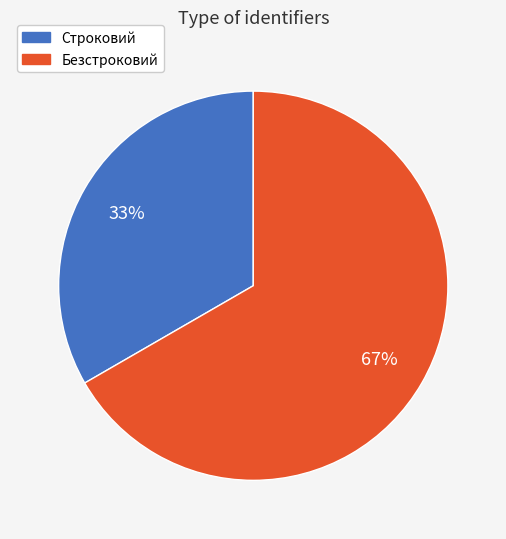

How many segments does this pie chart have?

2